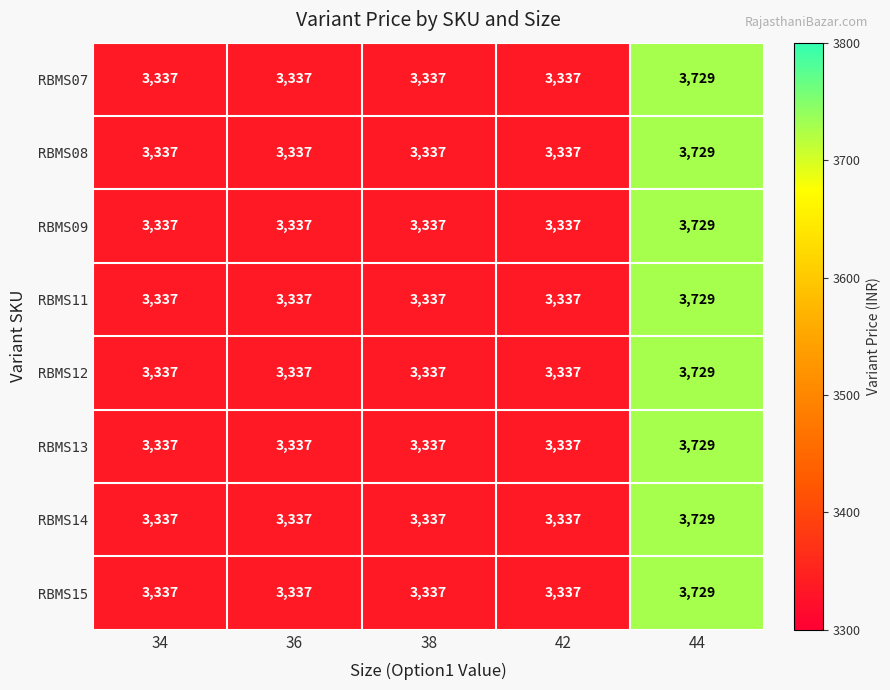

What is the difference between the maximum and minimum values in the RBMS15 series?

392